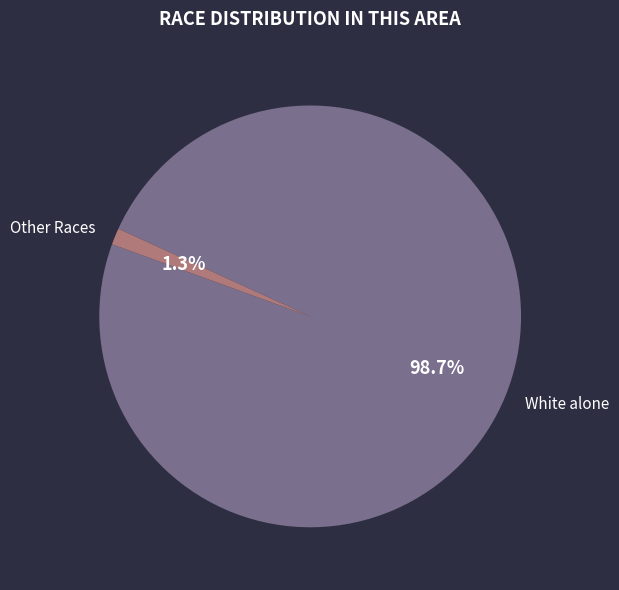

Rank the categories by value from highest to lowest.

White alone, Other Races